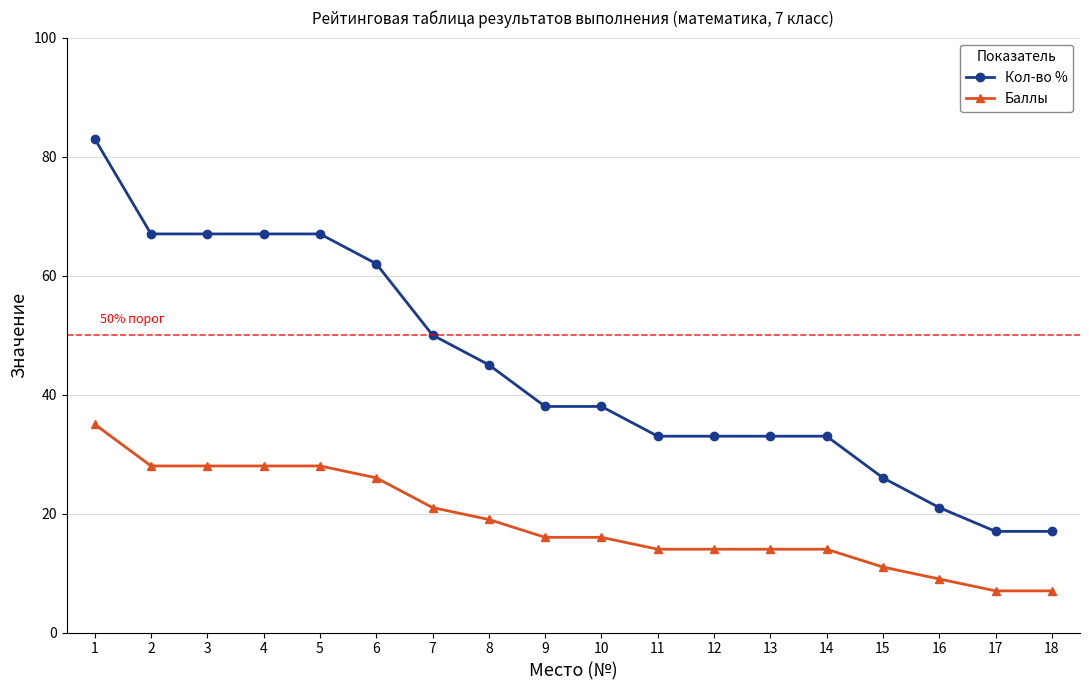

Where does the Баллы series first go above 16?

1